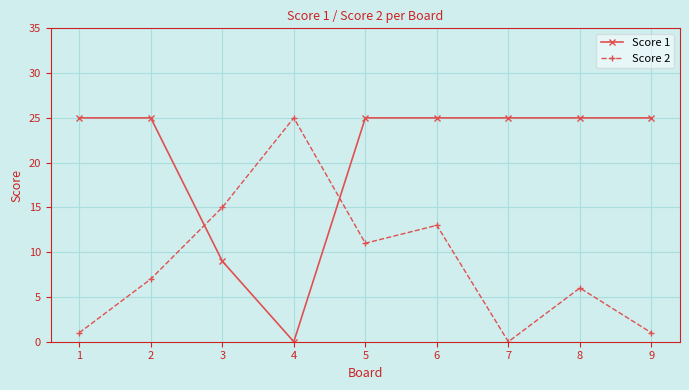

What are all the series names shown in the legend?

Score 1, Score 2